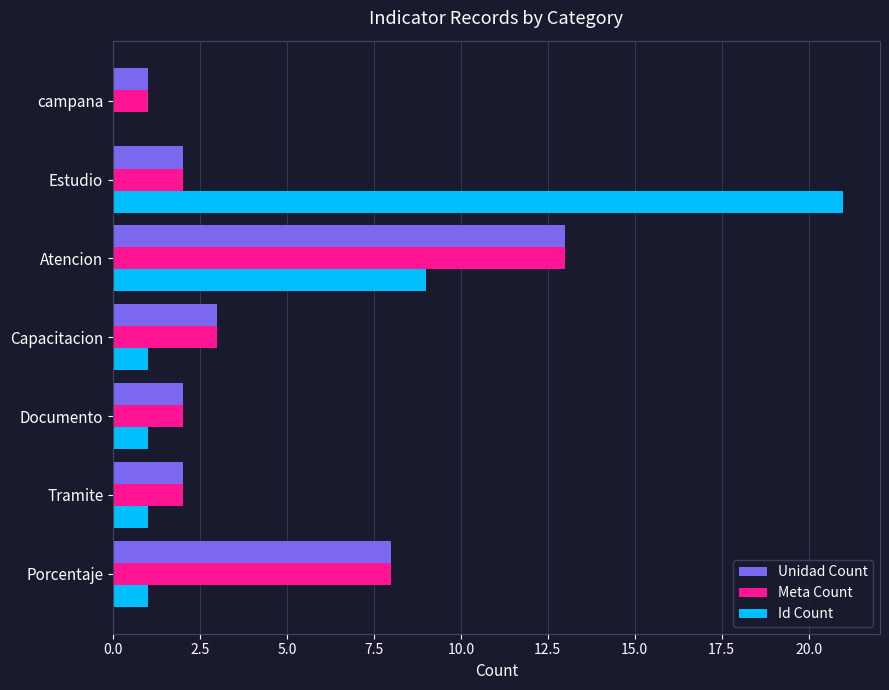

The value of Meta Count at Tramite is 3. True or false?

False